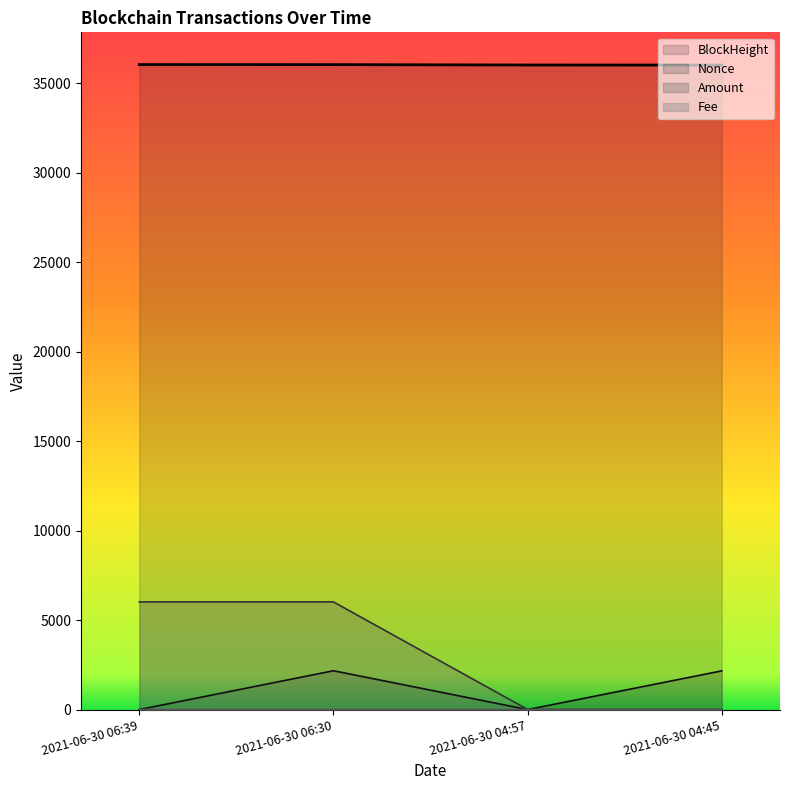

Is it true that BlockHeight equals 61178.7 at 2021-06-30 06:39?

False